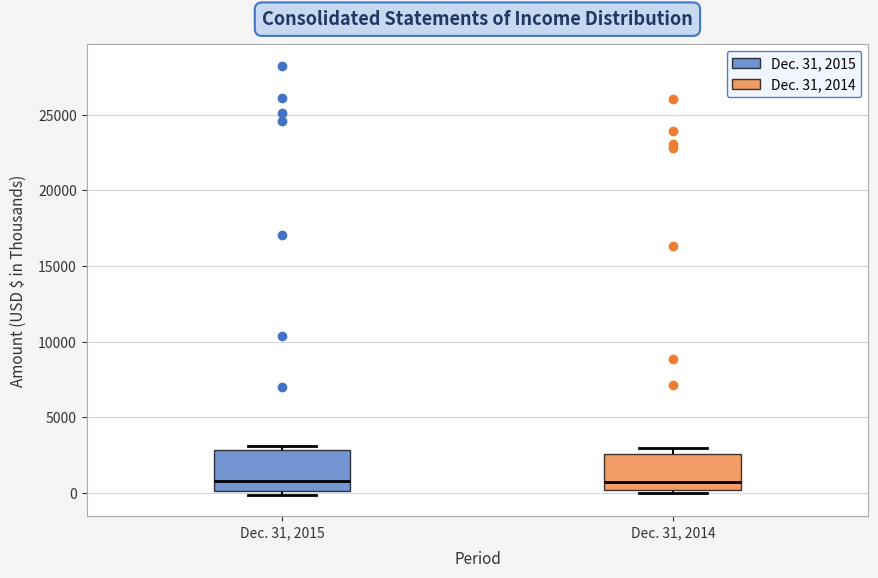

Reading left to right, read every box against the y-axis: the position of its median line, the range the box covers, and the ends of its whiskers. The values are not printed on the chart, so give them approximately, as read against the axis.

Dec. 31, 2015: median 1000, box 0 to 3000, whiskers 0 (just below the box's lower edge) to 3000 (just above the box's upper edge)
Dec. 31, 2014: median 1000, box 0 to 2500, whiskers 0 (just below the box's lower edge) to 3000